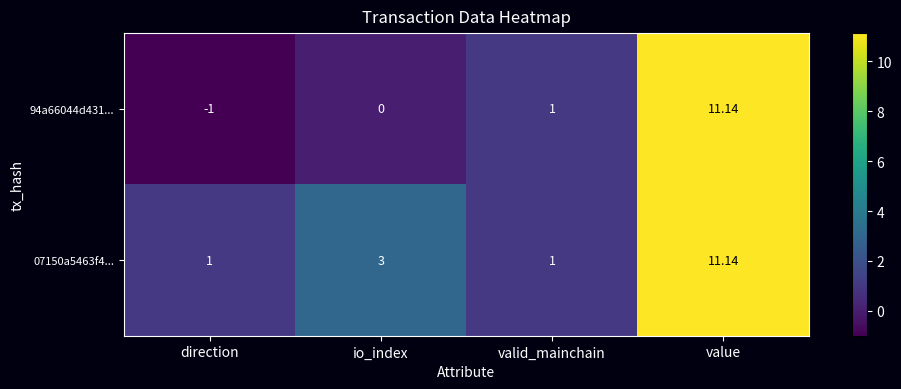

Rank the series by their average value, from lowest to highest.

94a66044d431..., 07150a5463f4...